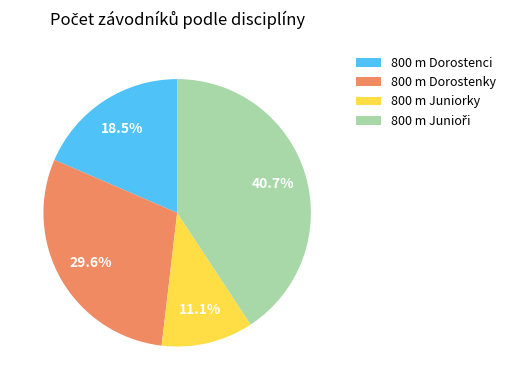

Is there any slice that represents more than half of the pie?

No